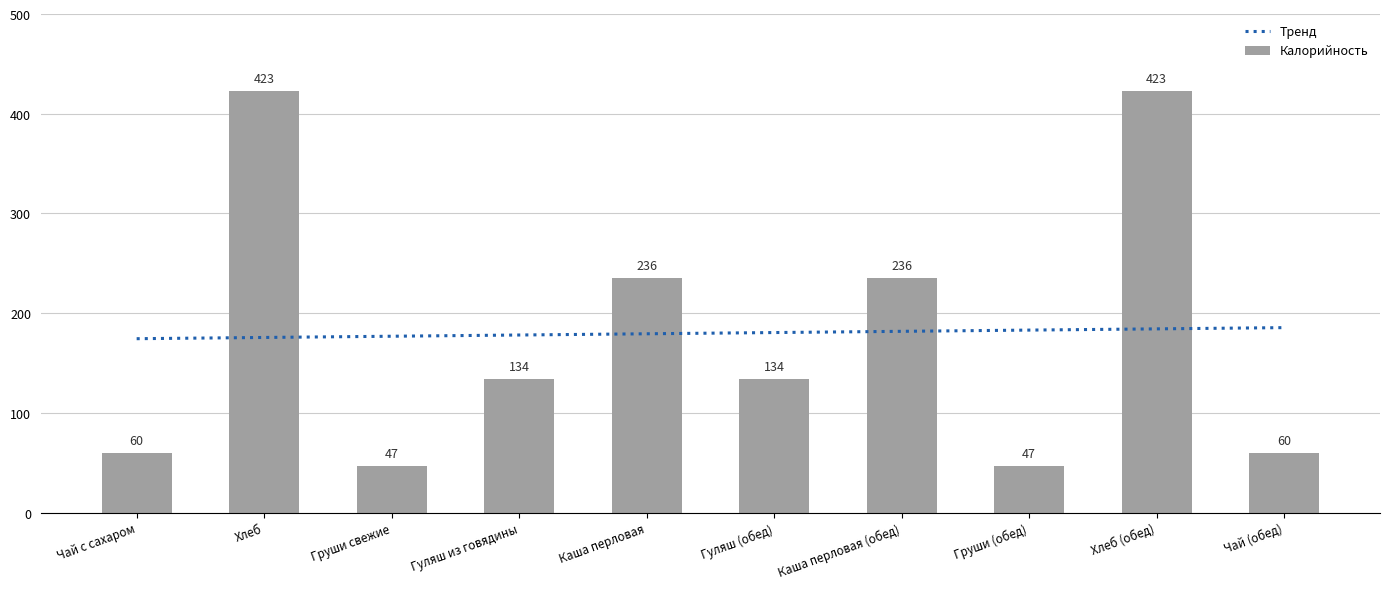

Reading left to right, extract all data points from this chart.

Чай с сахаром=60.0	Хлеб=422.8	Груши свежие=47.0	Гуляш из говядины=134.0	Каша перловая=235.7	Гуляш (обед)=134.0	Каша перловая (обед)=235.7	Груши (обед)=47.0	Хлеб (обед)=422.8	Чай (обед)=60.0